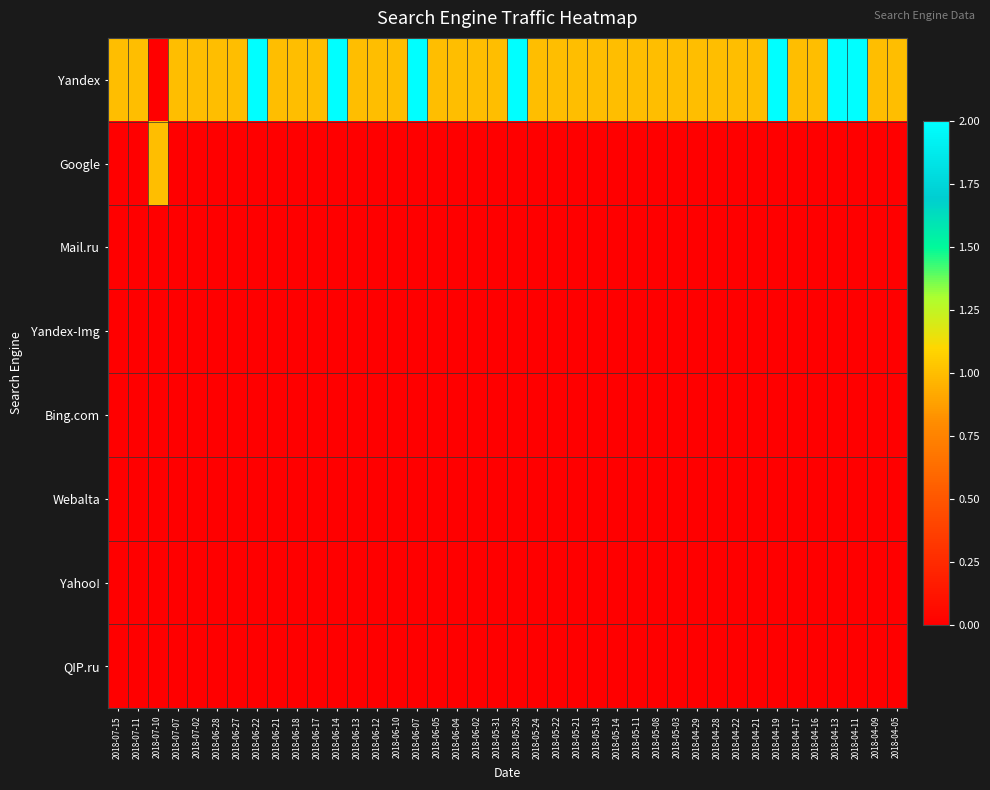

How many distinct data groups are displayed?

8